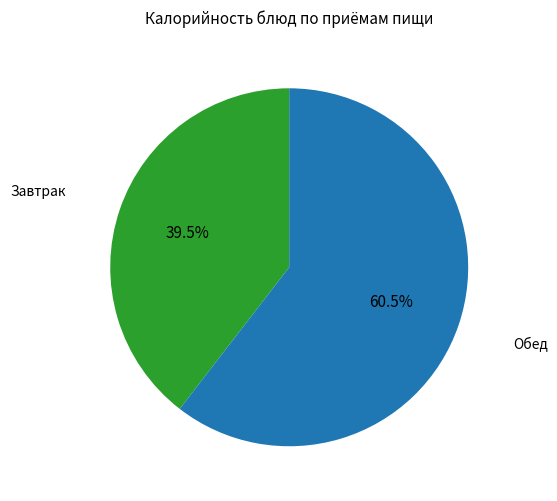

How many slices are in this pie chart?

2